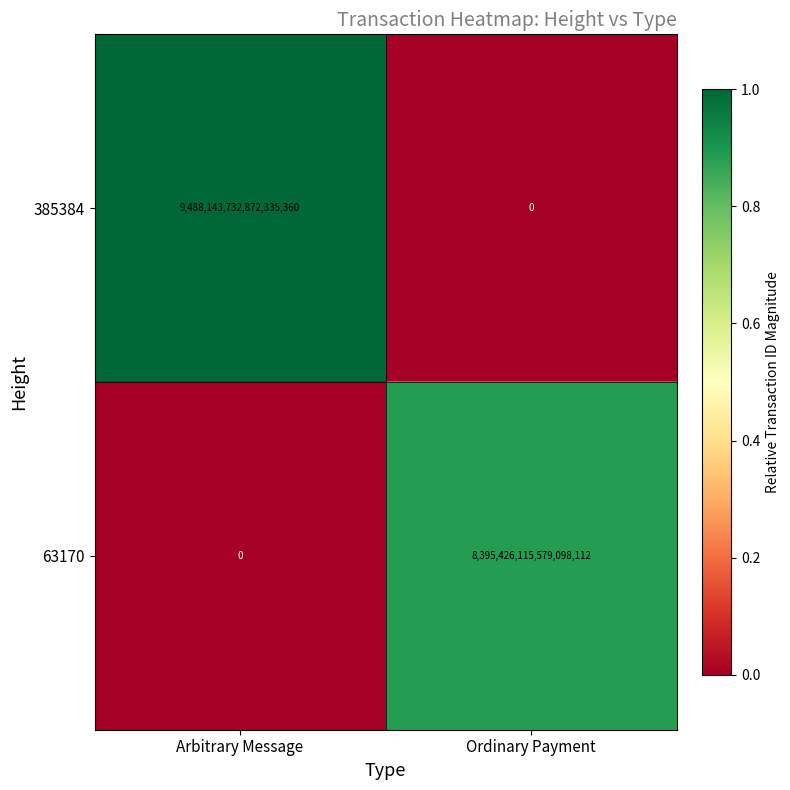

At which category is the sum across all series the highest?

Arbitrary Message